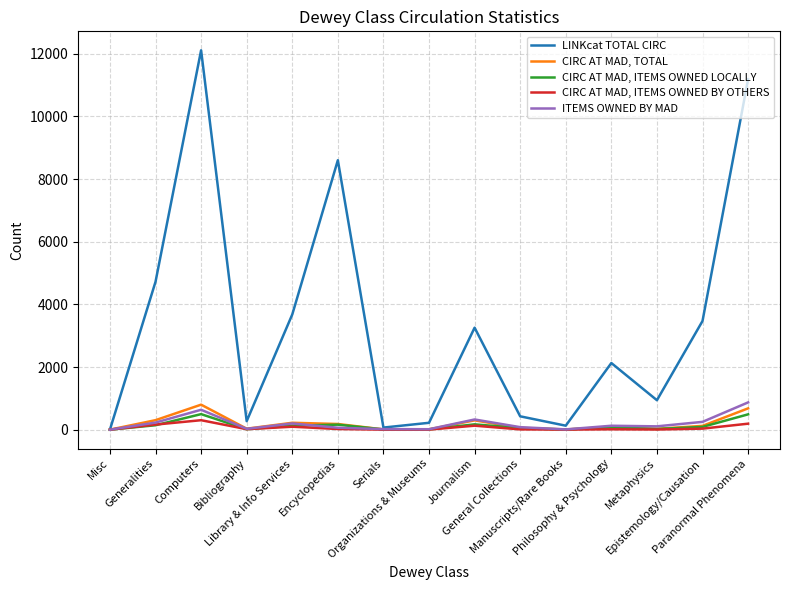

Between Computers and General Collections, which series saw the biggest shift?

LINKcat TOTAL CIRC